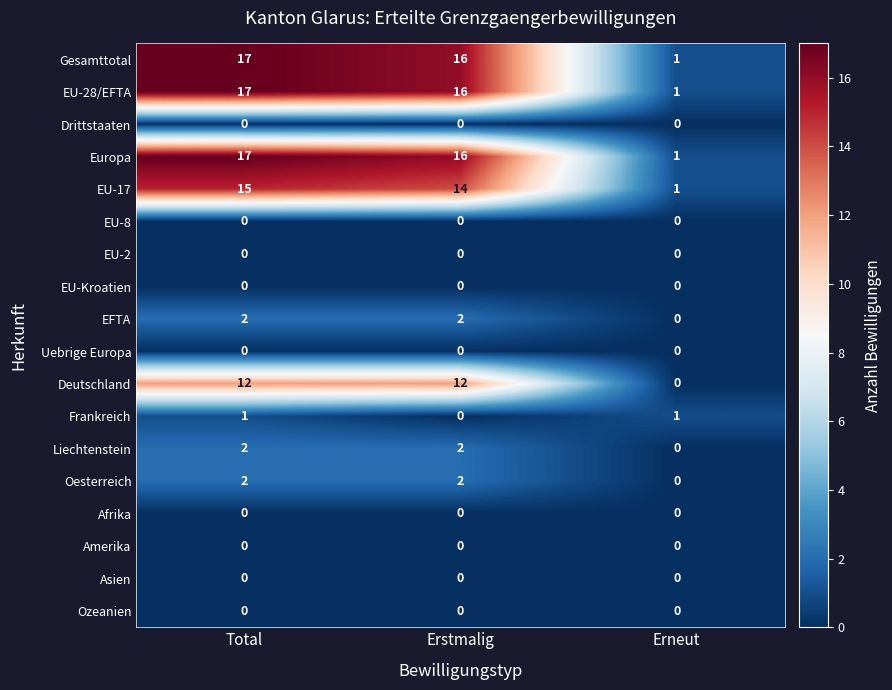

Count the number of data series in this chart.

18